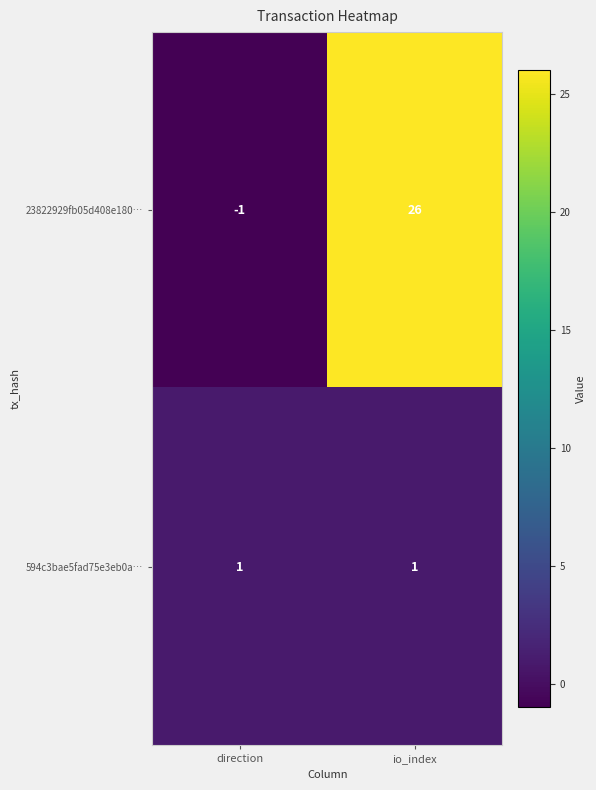

At which category does the chart reach its minimum across all series?

direction